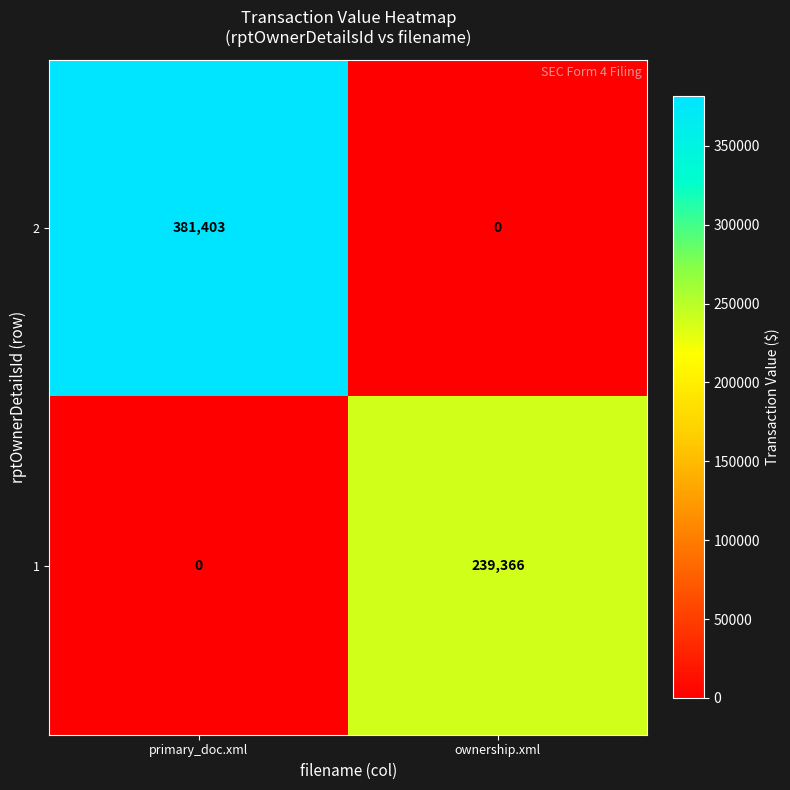

Which series has the widest spread of values?

2